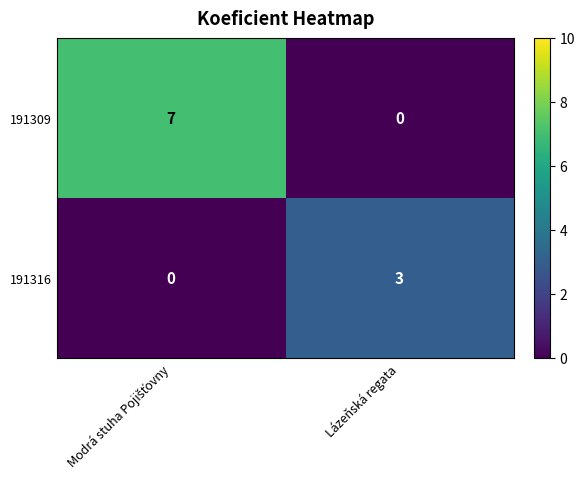

Reading left to right, extract all data points from this chart.

191309: 7	0
191316: 0	3